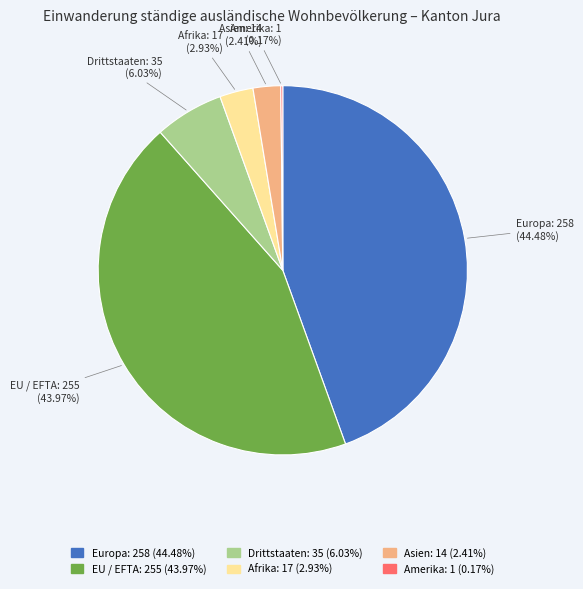

To the nearest percent, what percentage of the pie is Afrika?

3%